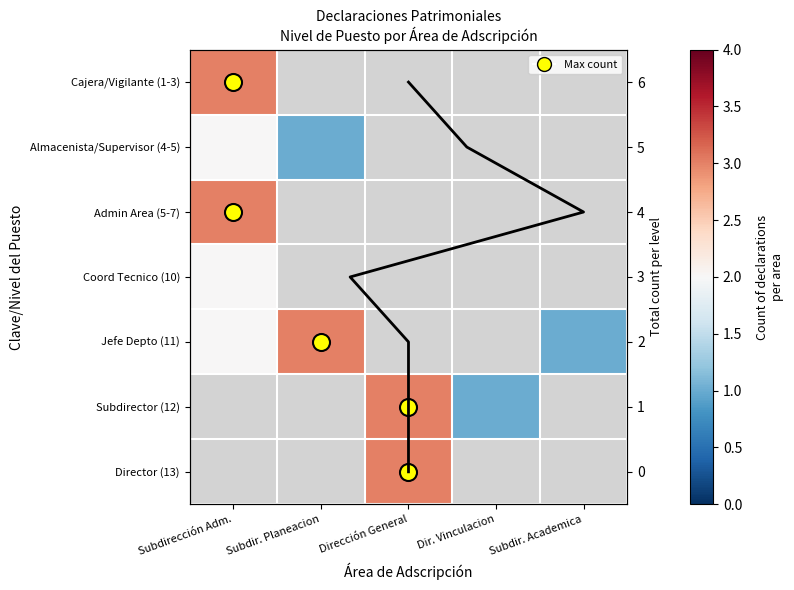

Is the value of Coord Tecnico (10) at Subdirección Adm. greater than the value of Jefe Depto (11) at Subdirección Adm.?

No